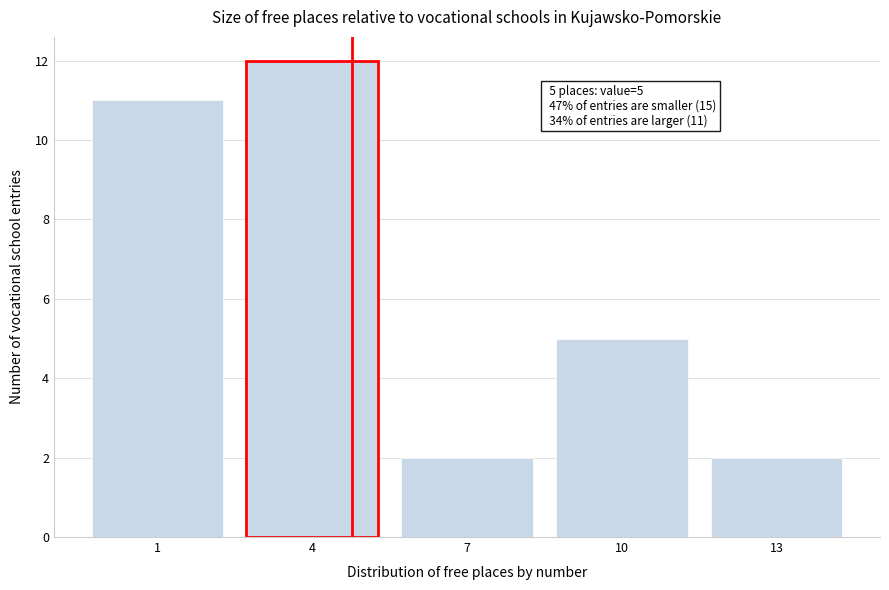

Reading right to left, transcribe all the data shown in this chart.

13=2	10=5	7=2	4=12	1=11